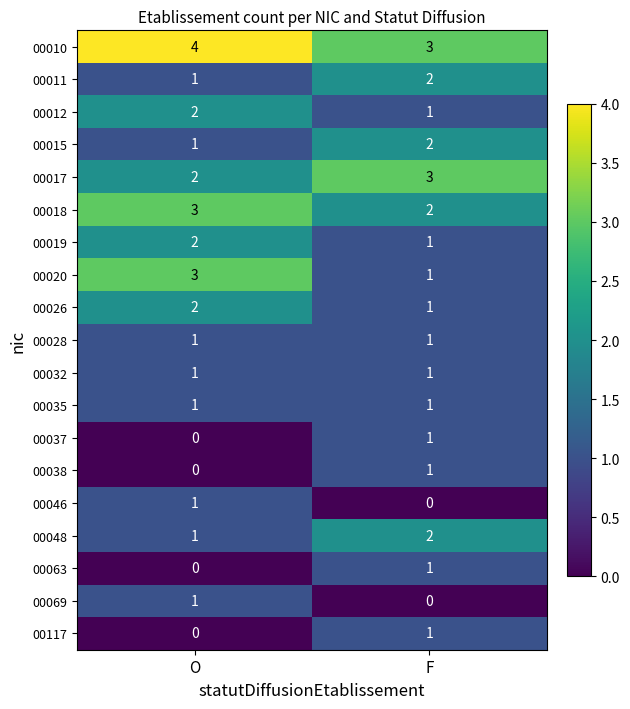

Where is 00012 nearest to the value 1?

F